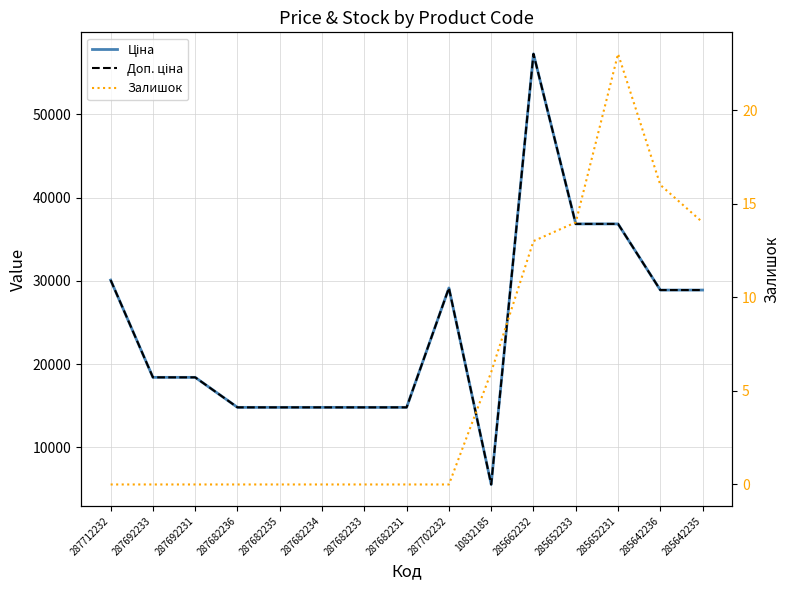

Reading left to right, transcribe all the data shown in this chart.

Ціна: 30102.8	18420.9	18420.9	14817.6	14817.6	14817.6	14817.6	14817.6	29152.3	5560.3	57258.0	36841.8	36841.8	28901.7	28901.7
Доп. ціна: 30102.8	18420.9	18420.9	14817.6	14817.6	14817.6	14817.6	14817.6	29152.3	5560.3	57258.0	36841.8	36841.8	28901.7	28901.7
Залишок: 0.0	0.0	0.0	0.0	0.0	0.0	0.0	0.0	0.0	6.0	13.0	14.0	23.0	16.0	14.0